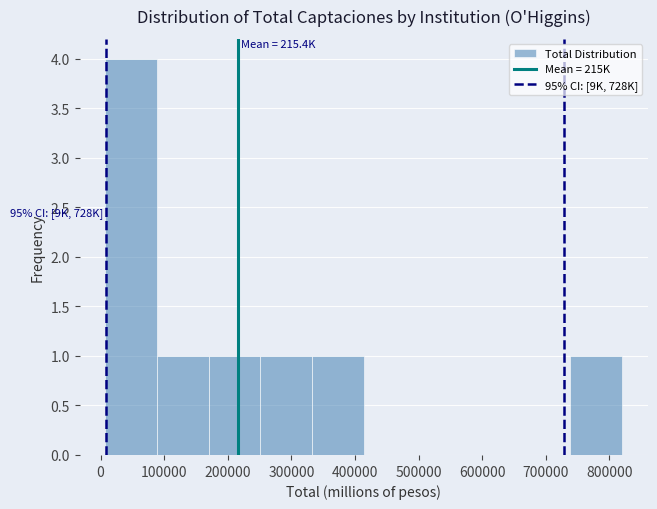

Which range on the x-axis has the tallest bar?

10000 to 90000